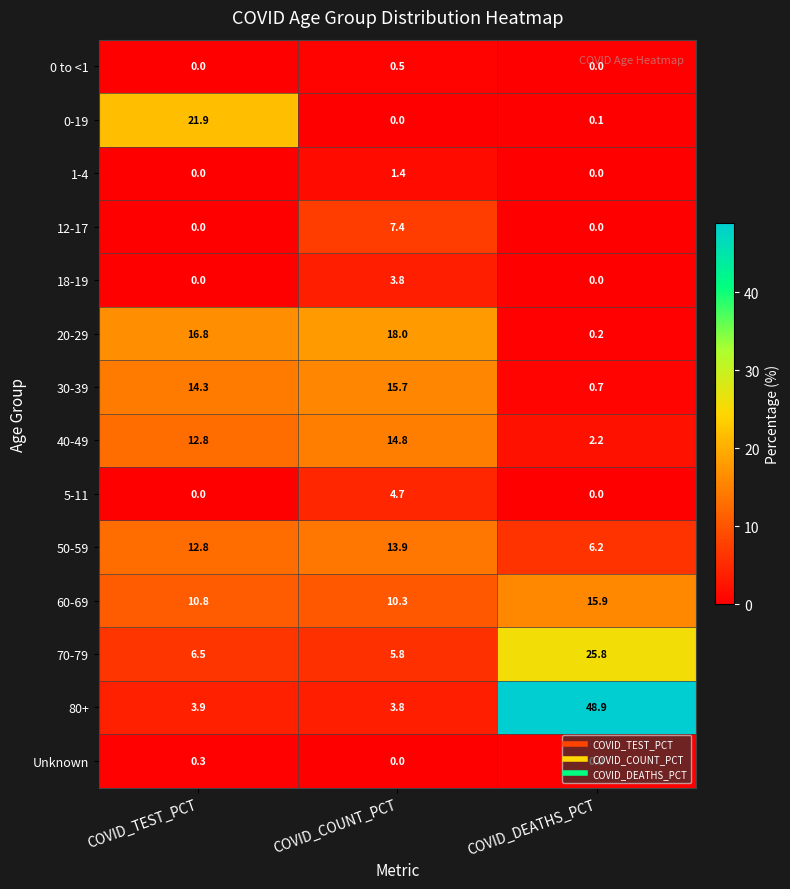

Rank the series by their maximum value, from highest to lowest.

80+, 70-79, 0-19, 20-29, 60-69, 30-39, 40-49, 50-59, 12-17, 5-11, 18-19, 1-4, 0 to <1, Unknown